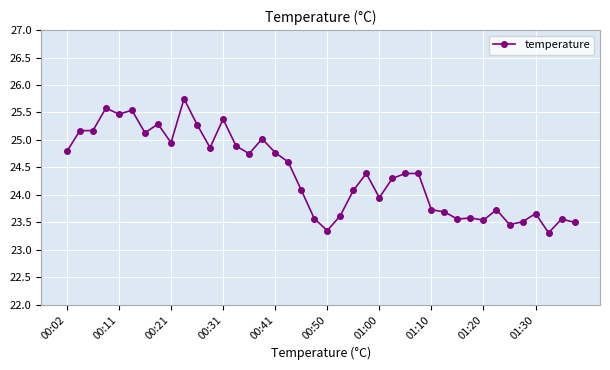

Does the chart have visible grid lines?

Yes